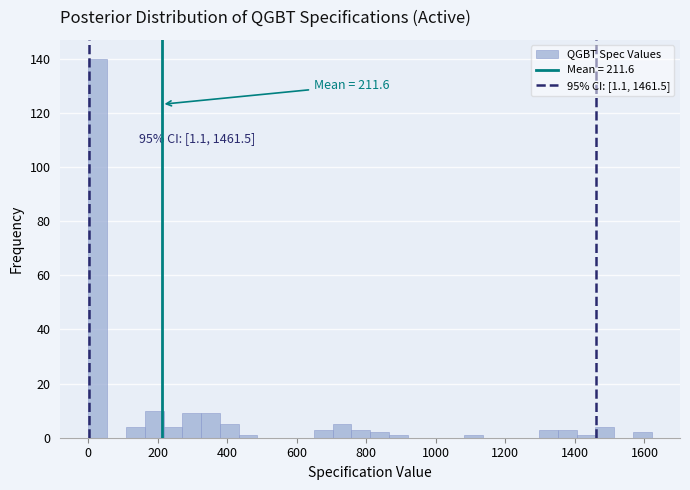

Read against the x-axis, roughly where is the centre of the tallest bar?

20